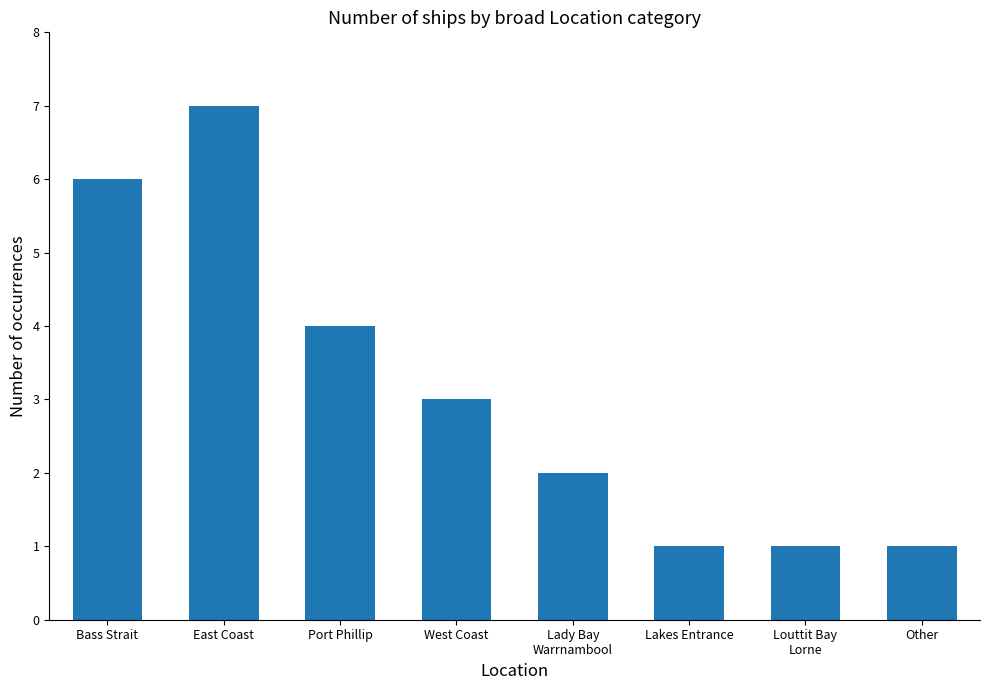

Read the value at Lakes Entrance.

1